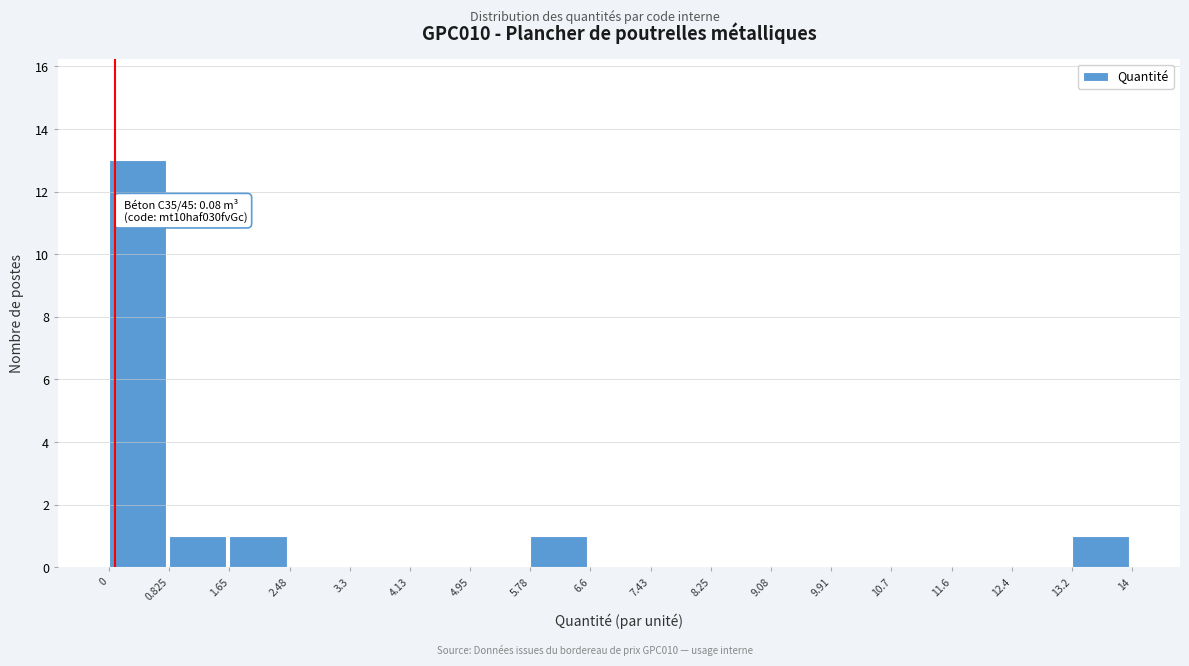

Which range on the x-axis has the tallest bar?

0 to 0.825